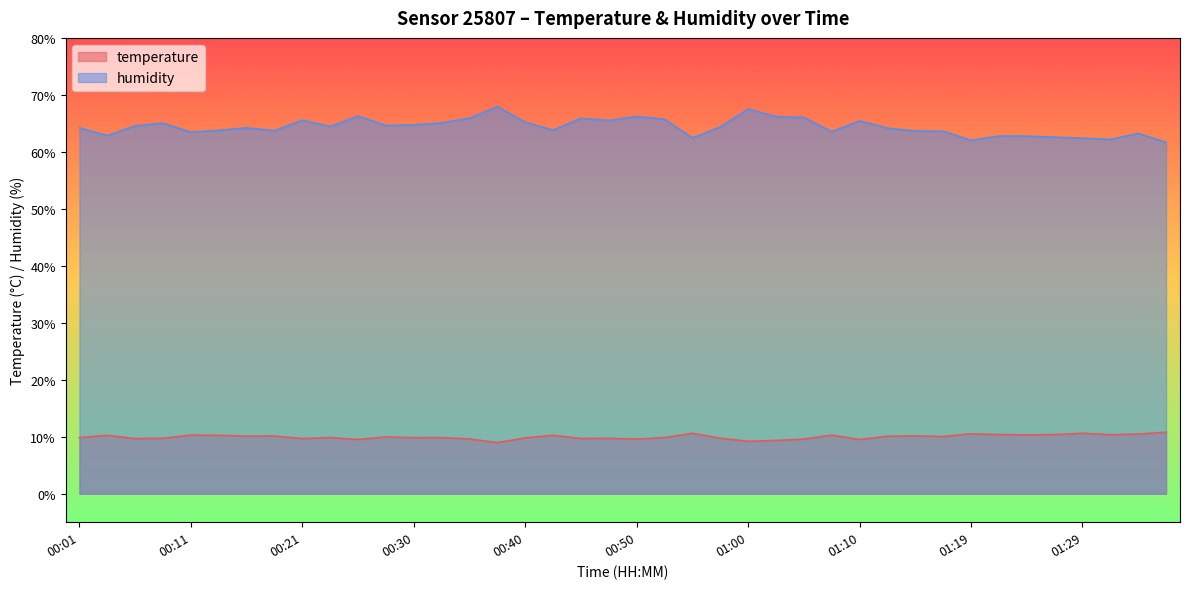

Where is humidity nearest to the value 64?

01:12